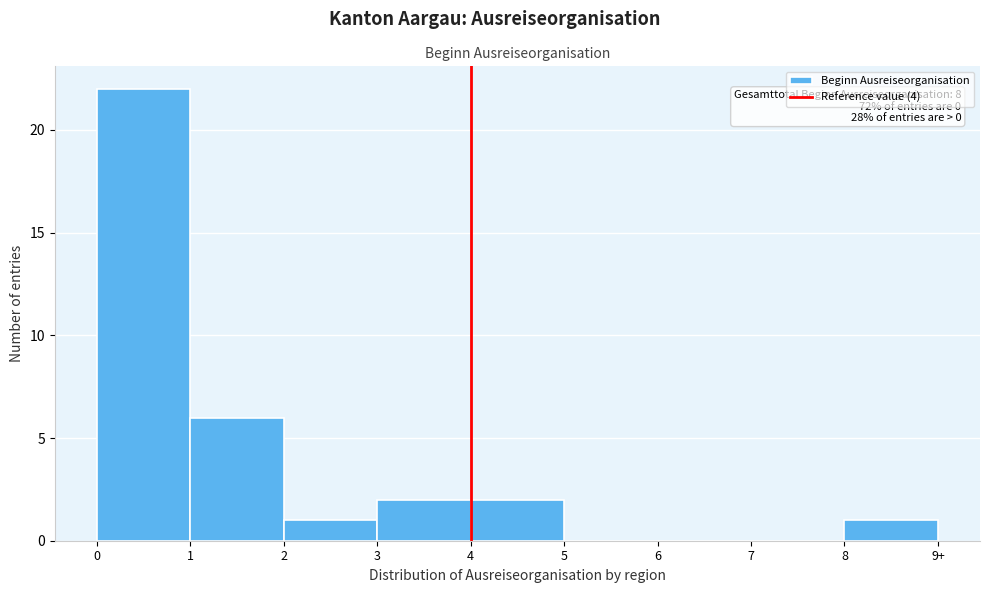

Reading right to left, transcribe all the data shown in this chart.

8=1	7=0	6=0	5=0	4=2	3=2	2=1	1=6	0=22